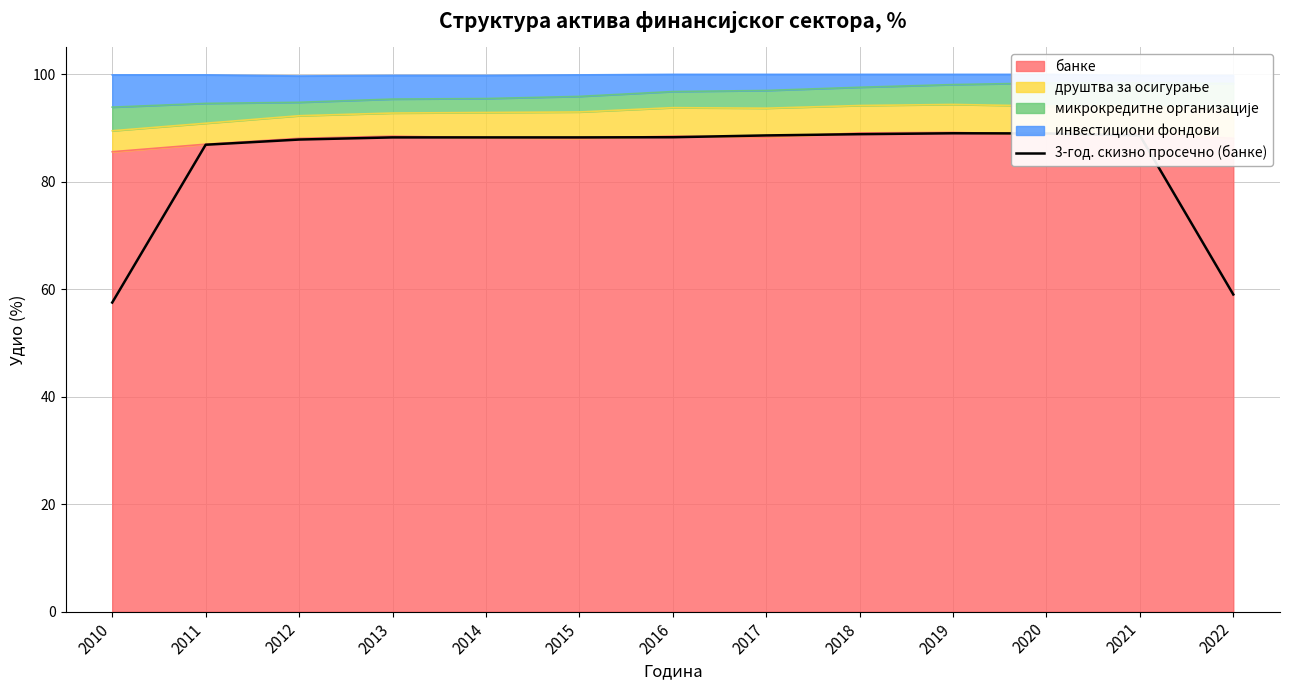

At which category does the chart reach its minimum across all series?

2010